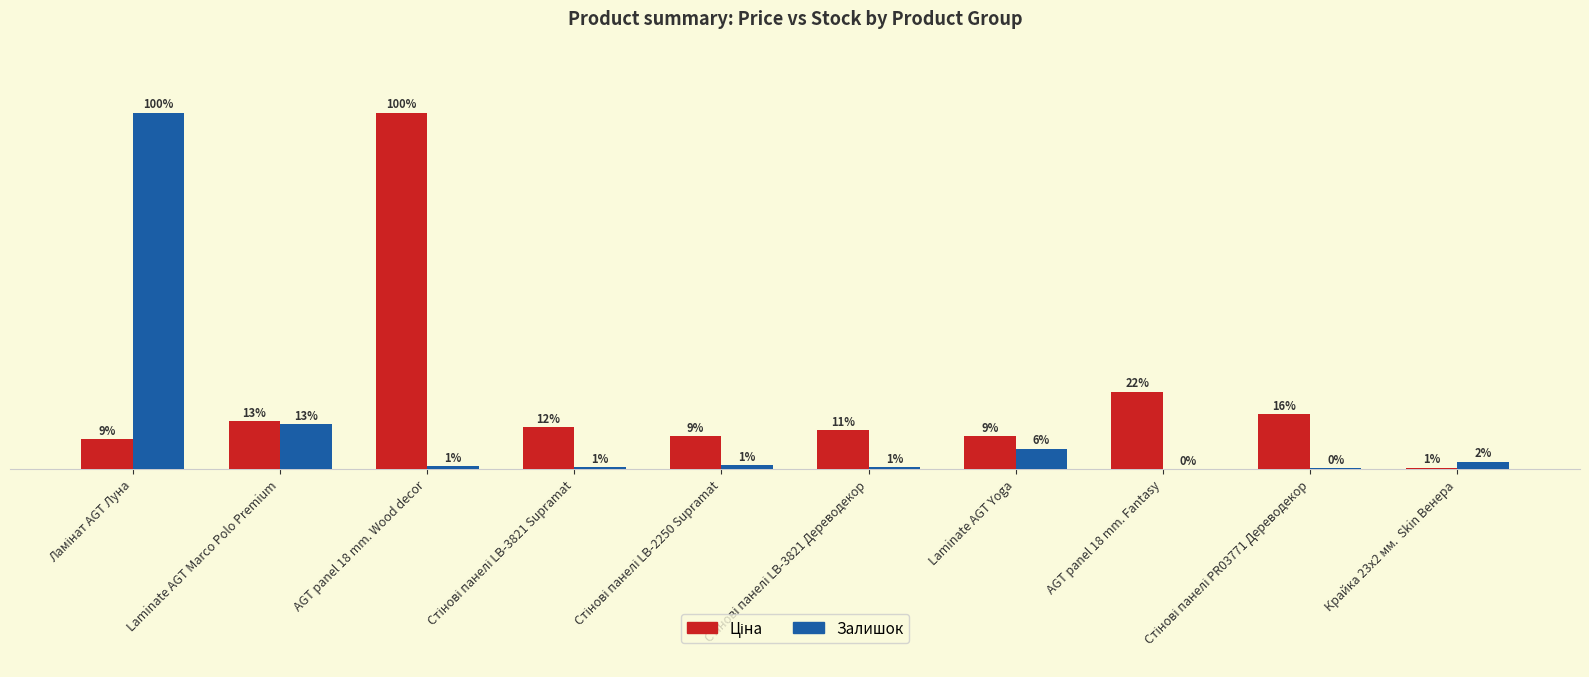

Are the bars grouped side by side (vs. stacked)?

Yes